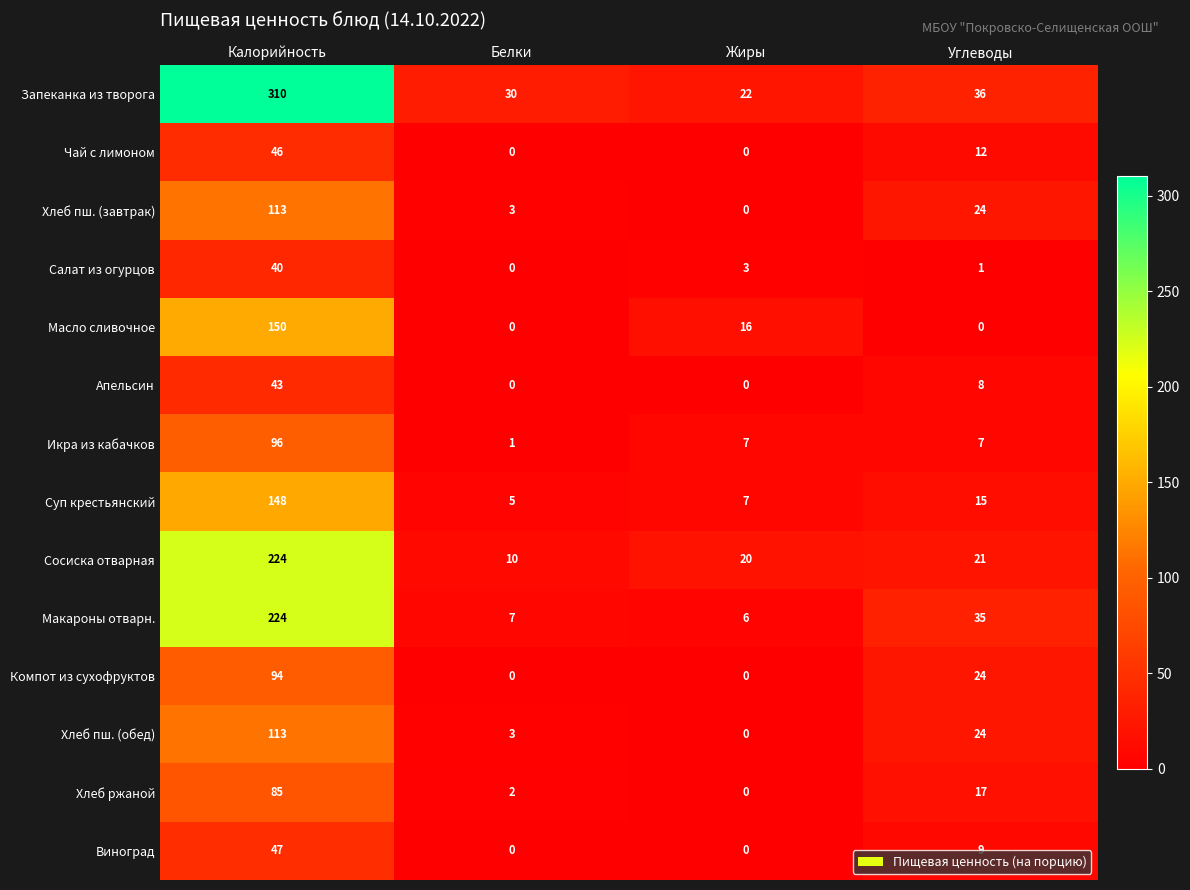

Between Калорийность and Углеводы, which series saw the biggest shift?

Запеканка из творога